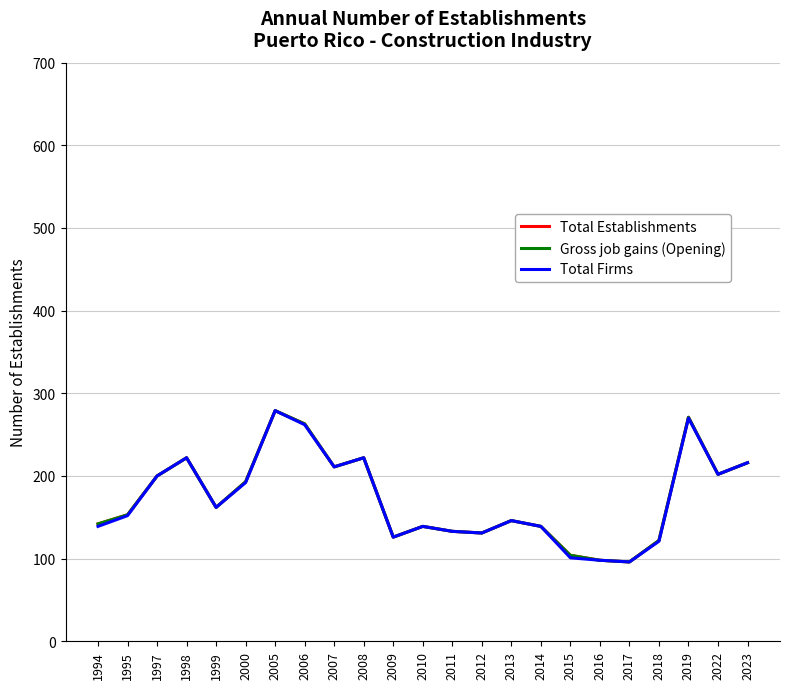

Does the chart display data point markers on the line(s)?

No